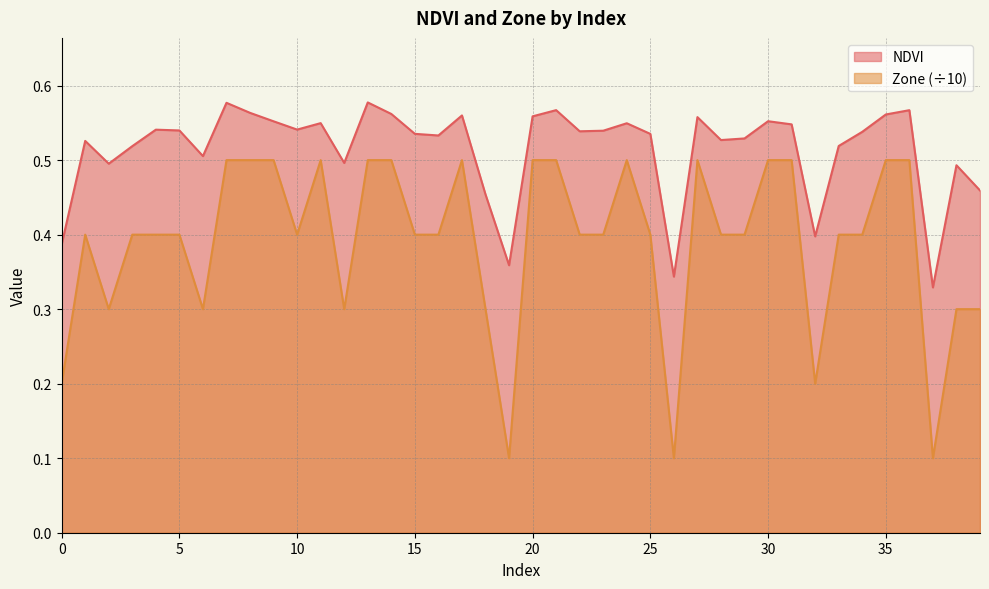

Does the chart display data point markers on the line(s)?

No